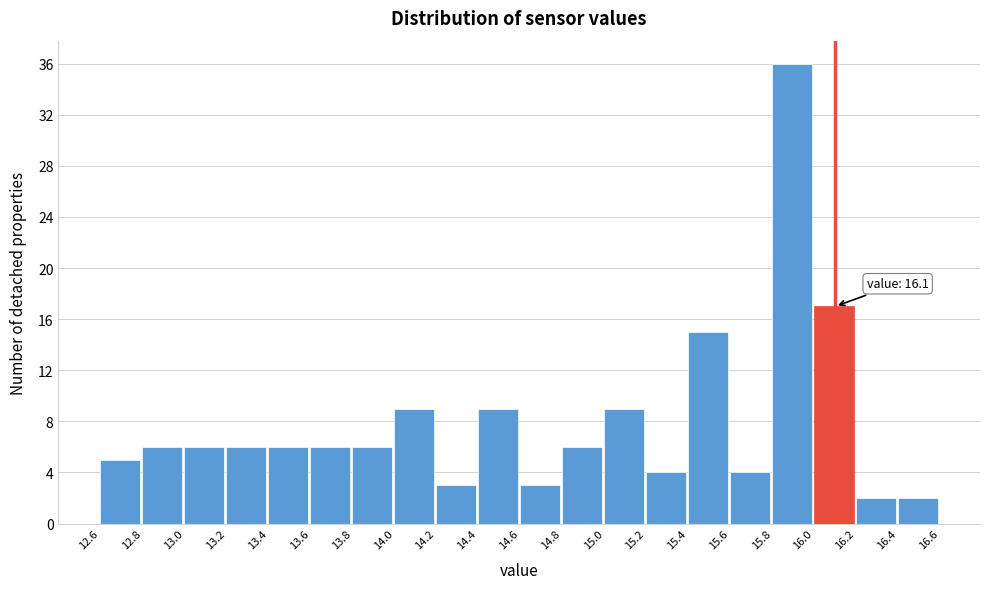

Which range on the x-axis has the tallest bar?

15.8 to 16.0